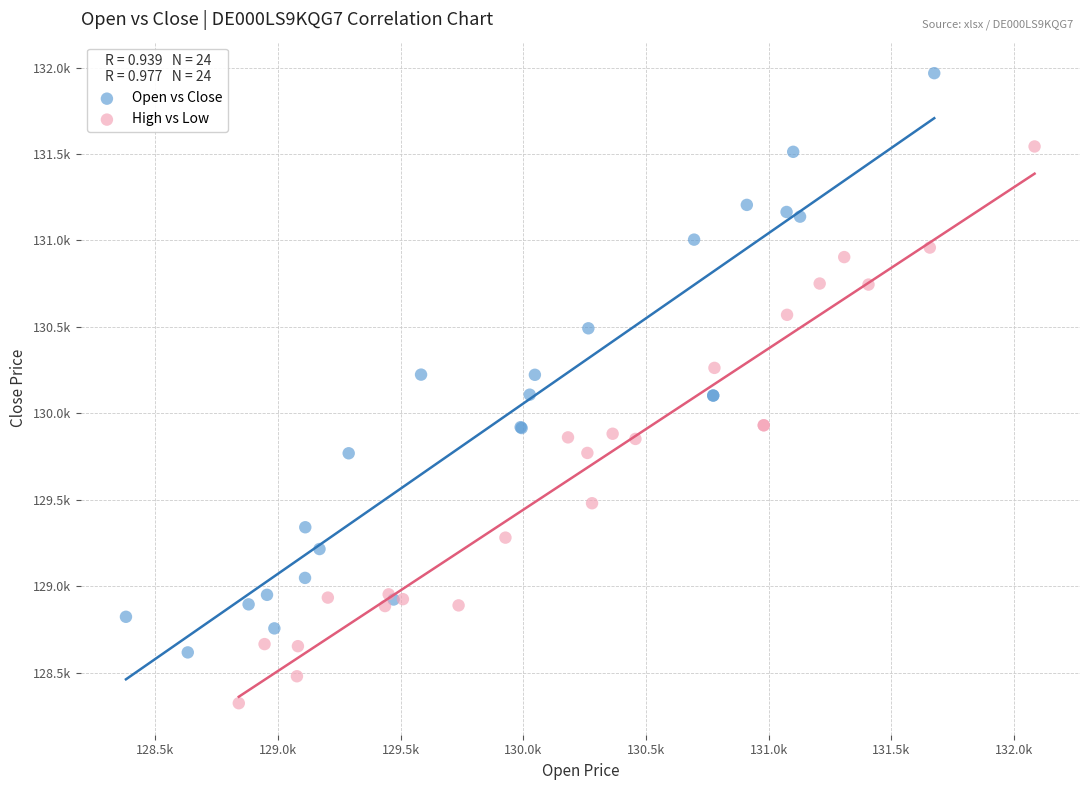

Which series has the widest spread of Y values?

Open vs Close